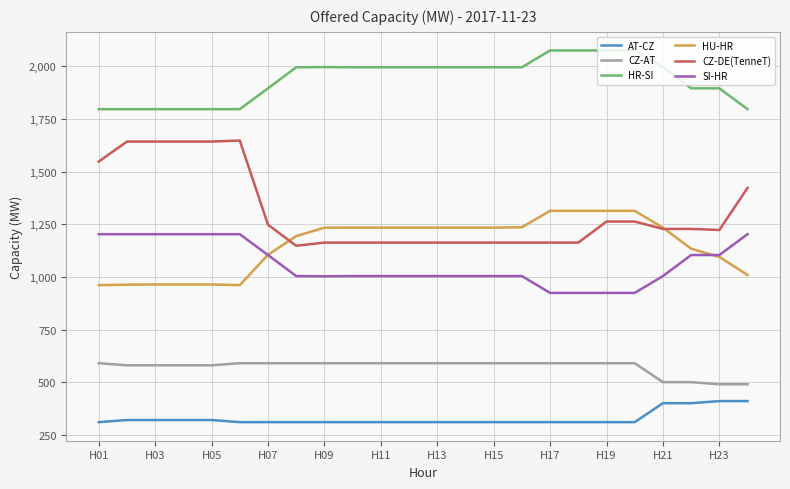

Rank the series by their maximum value, from lowest to highest.

AT-CZ, CZ-AT, SI-HR, HU-HR, CZ-DE(TenneT), HR-SI